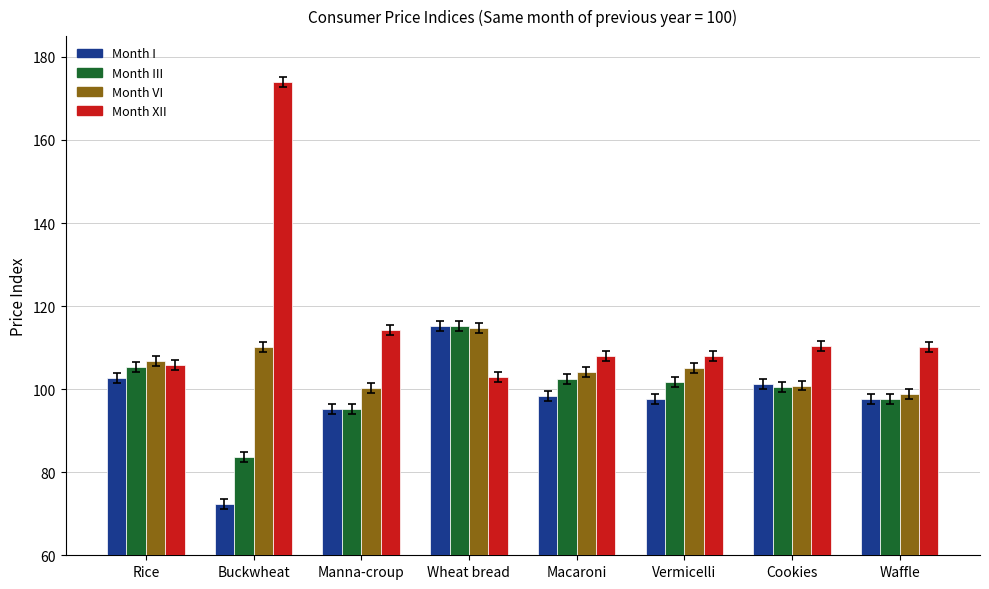

What is the difference between the maximum and minimum values in the Month XII series?

71.0